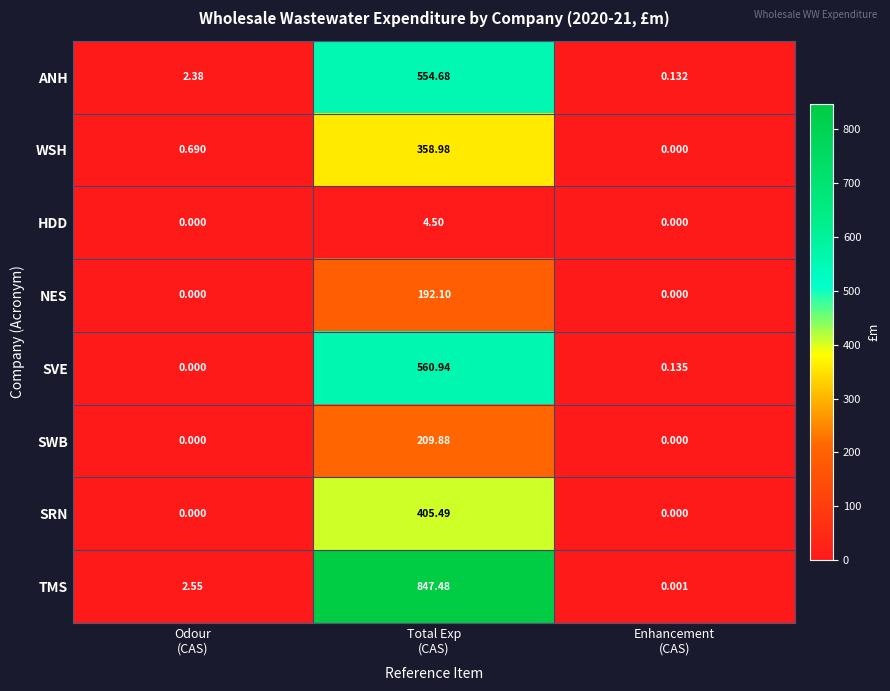

Rank the series at Total Exp
(CAS) from highest to lowest value.

TMS, SVE, ANH, SRN, WSH, SWB, NES, HDD